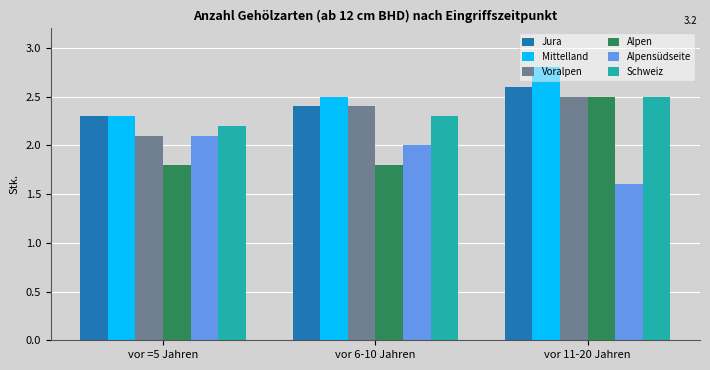

What is the lowest value of the Jura series?

2.3